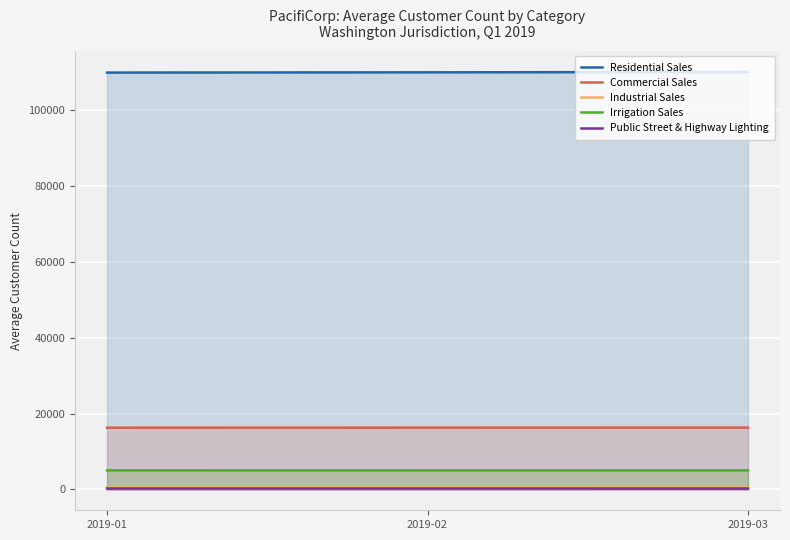

How many lines are shown in the chart?

5